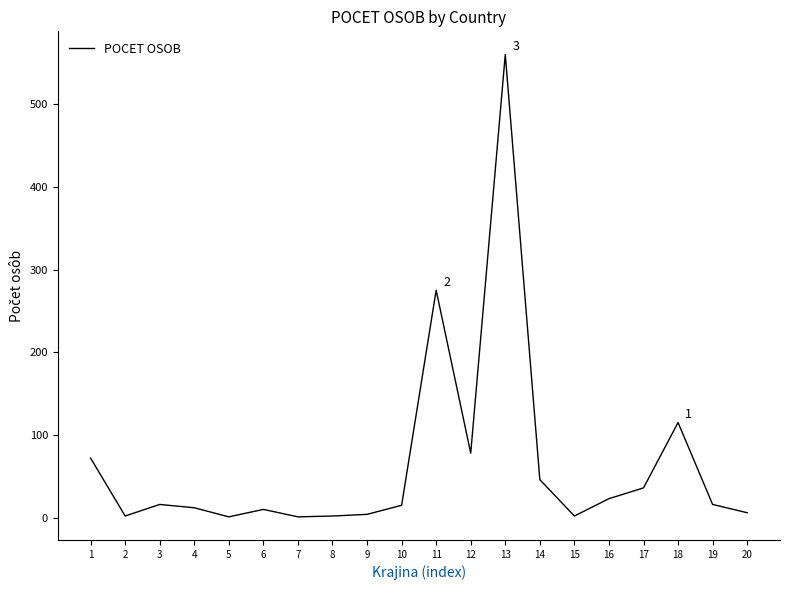

Read the value at 14.

46